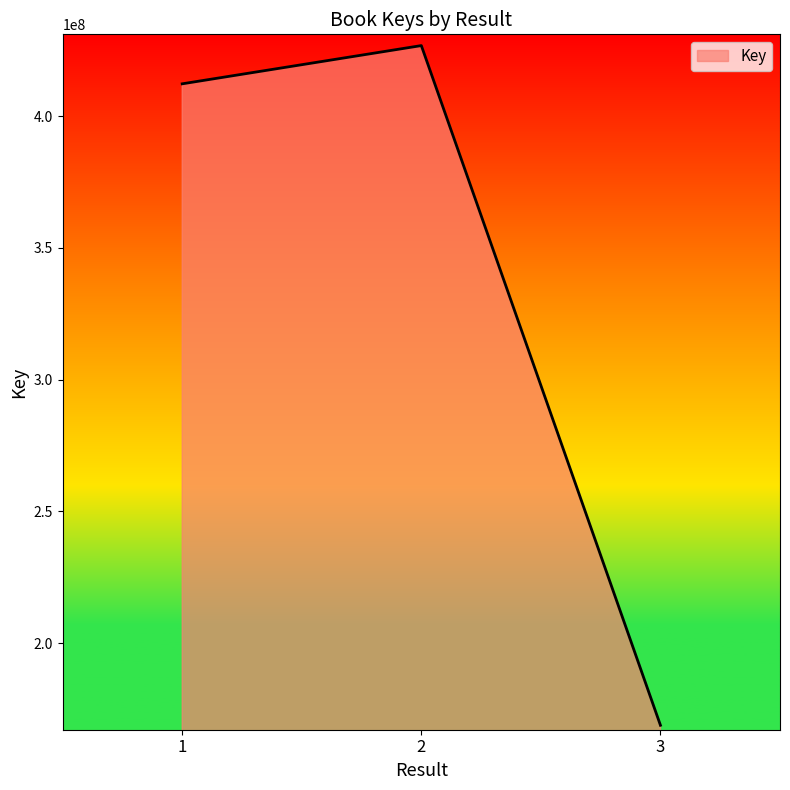

Read the value at 2, to the nearest 50.

426788050